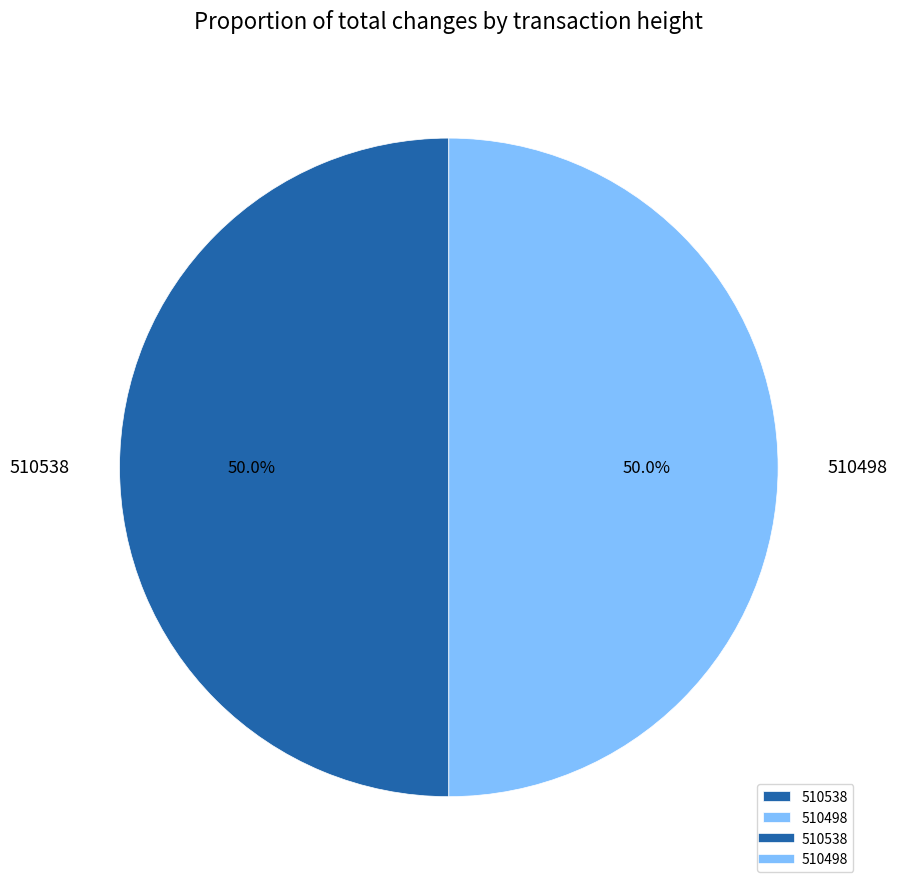

To the nearest percent, what percentage of the pie is 510498?

50%